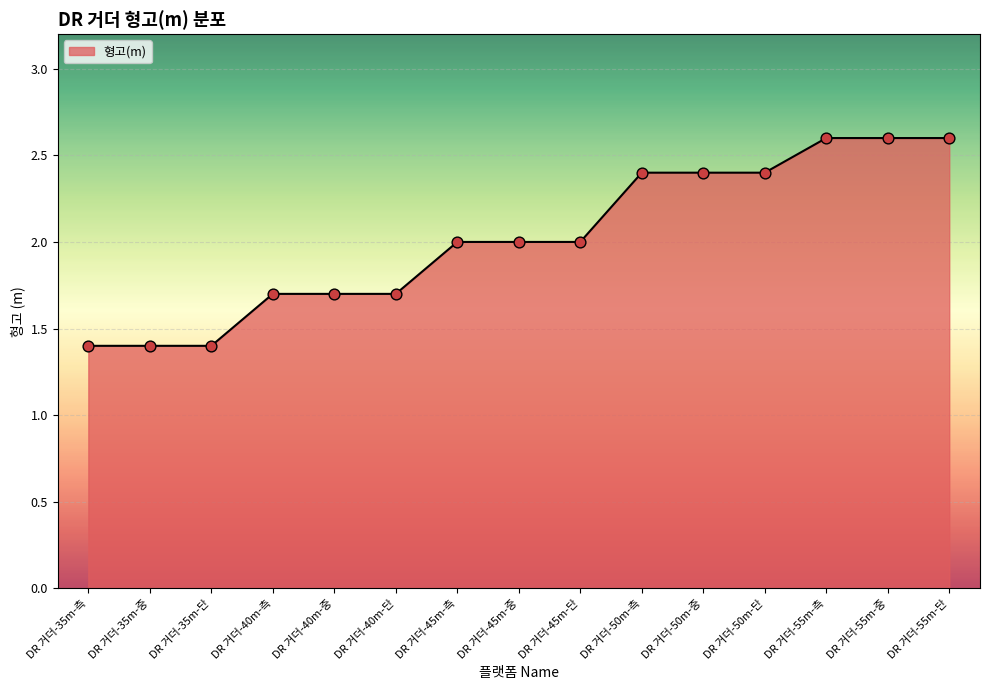

Between DR 거더-50m-측 and DR 거더-35m-중, which is larger?

DR 거더-50m-측